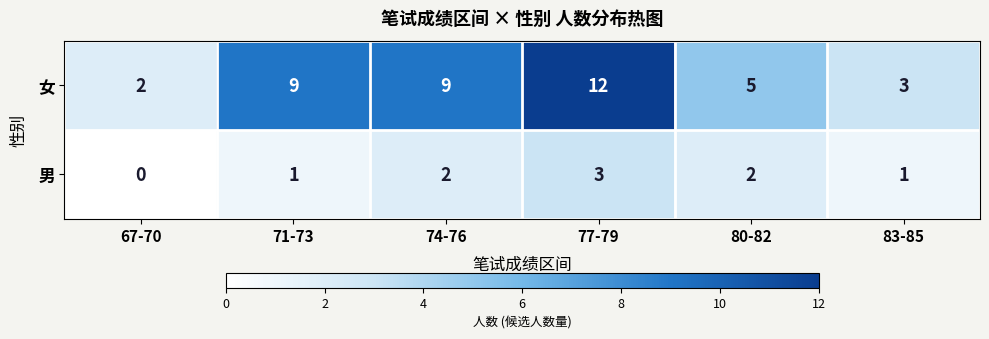

The value of 女 at 71-73 is 3. True or false?

False